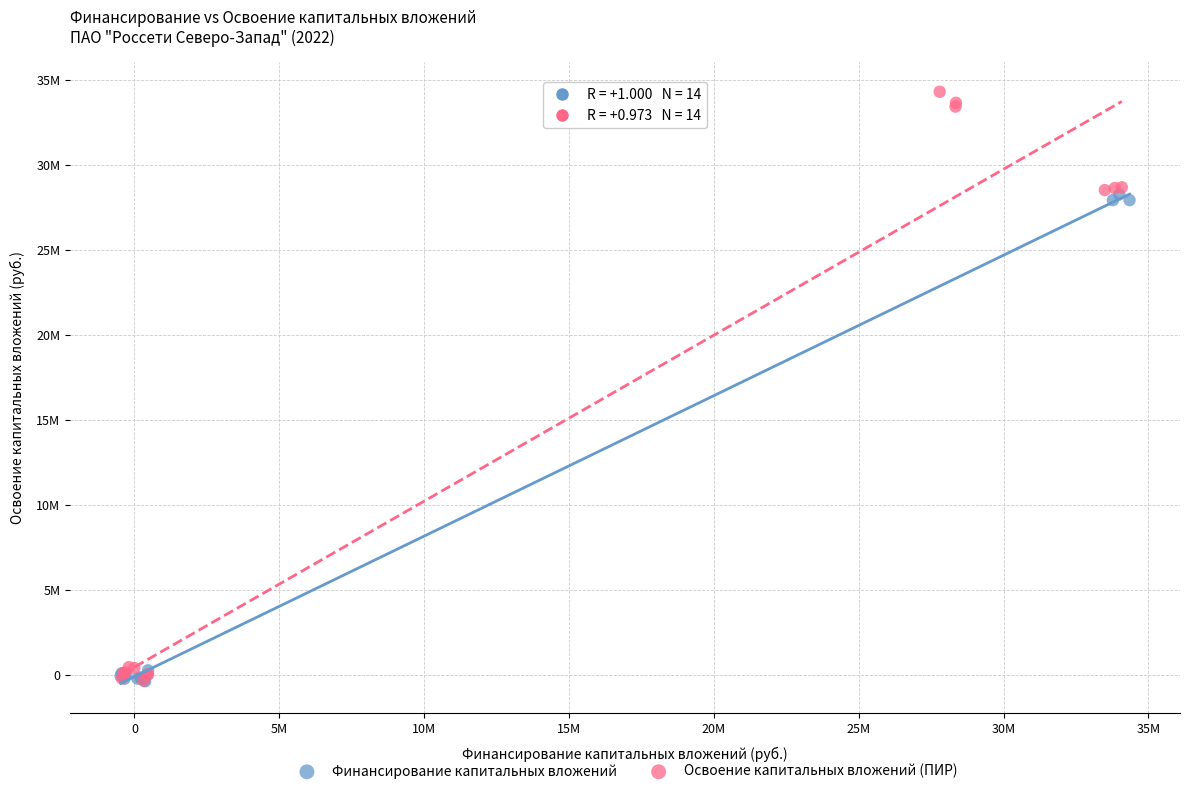

What are all the series names shown in the legend?

Финансирование капитальных вложений, Освоение капитальных вложений (ПИР)